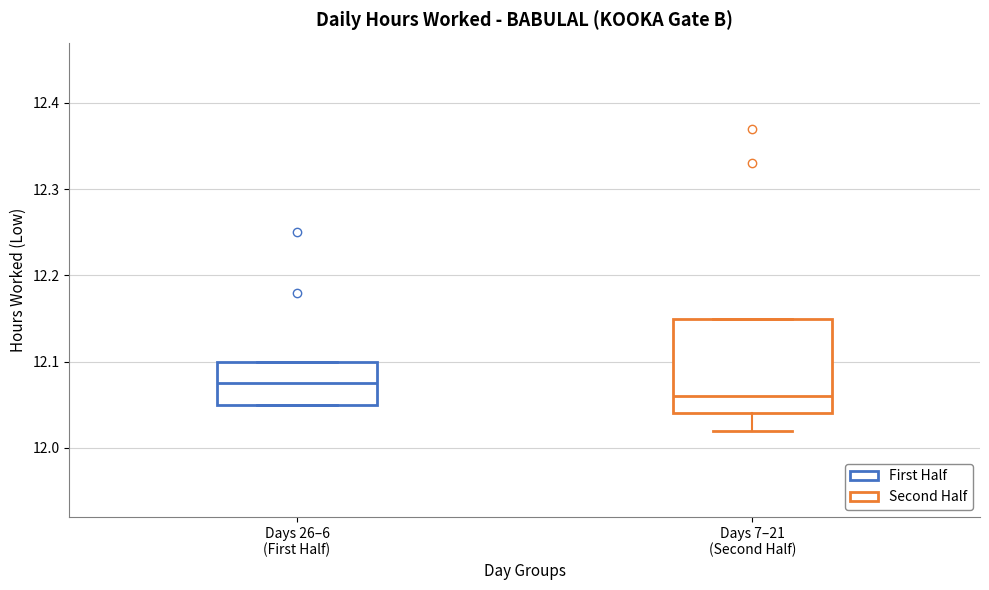

Which box is the tallest, from its lower edge to its upper edge?

Days 7–21 (Second Half)